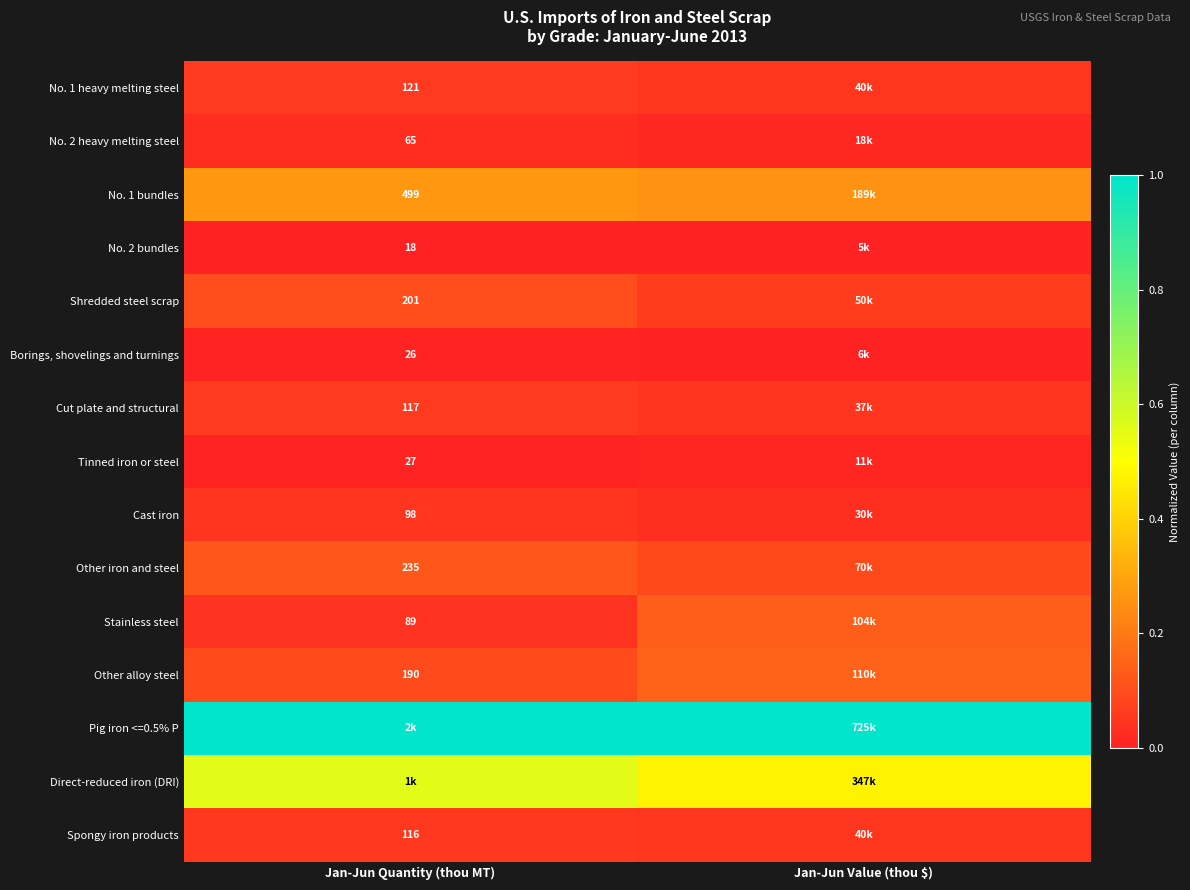

Which category has the lowest value across all series?

Jan-Jun Quantity (thou MT)